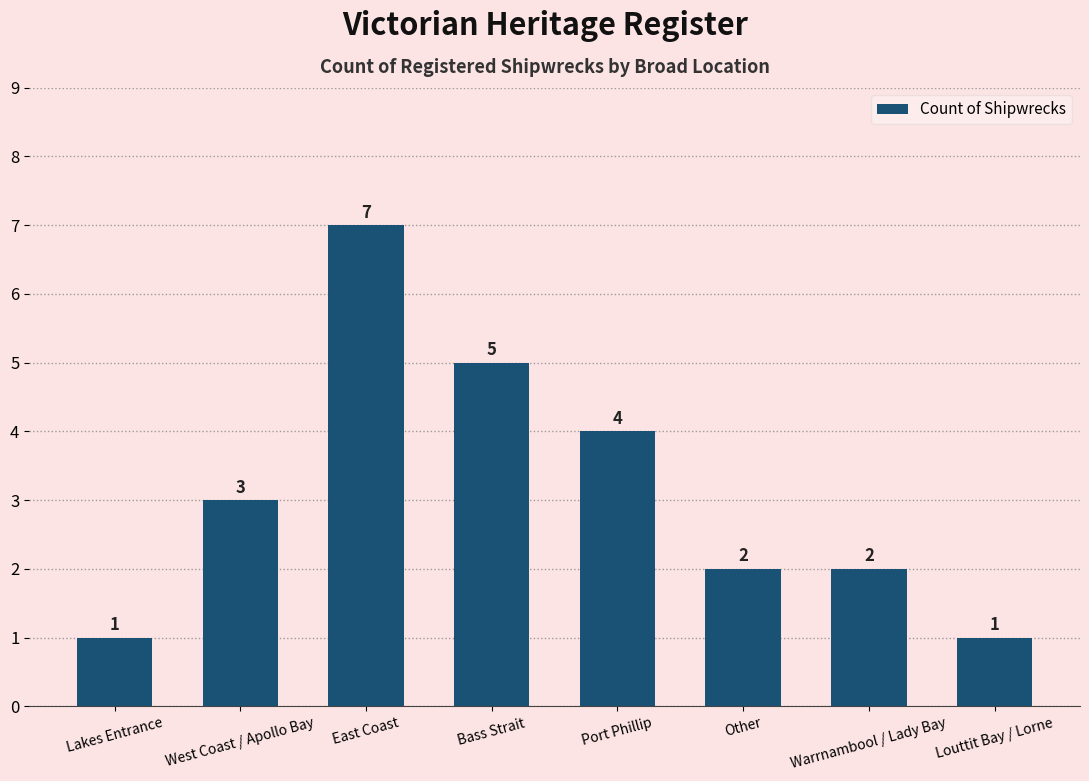

What is the difference between the values at West Coast / Apollo Bay and Port Phillip?

1